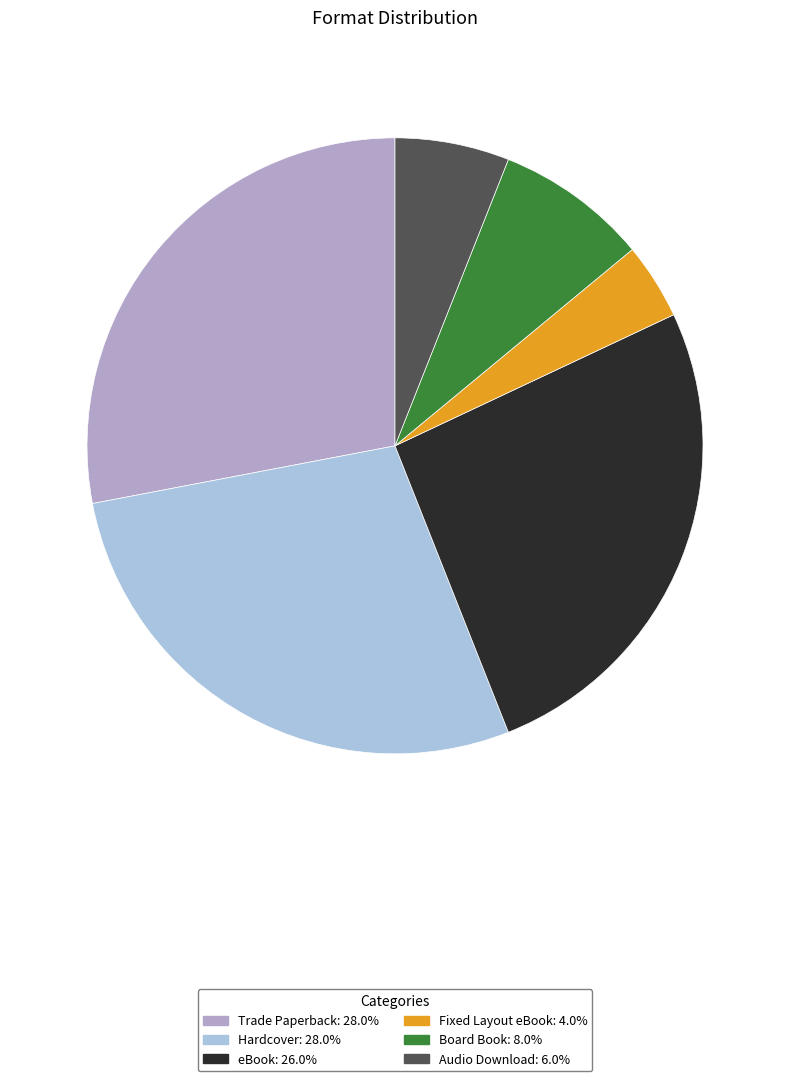

Does Trade Paperback account for over 50% of the chart?

No